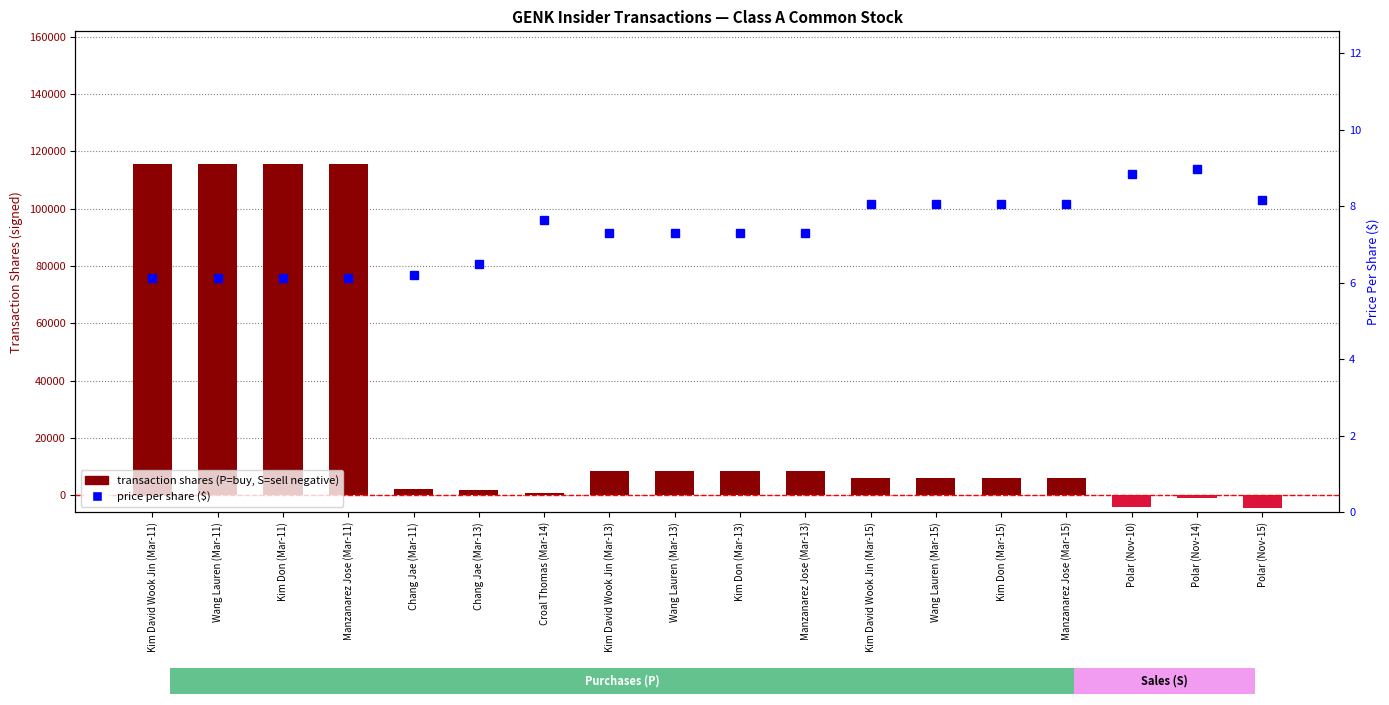

What is the value of the price per share ($) bar at the 3rd from the left?

6.1